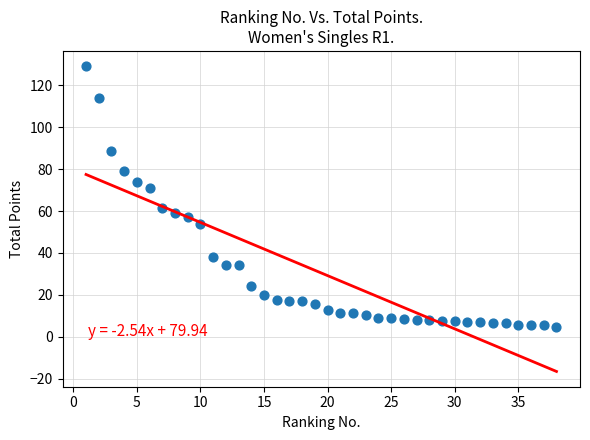

What is the range of Y values (max minus min)?

124.4